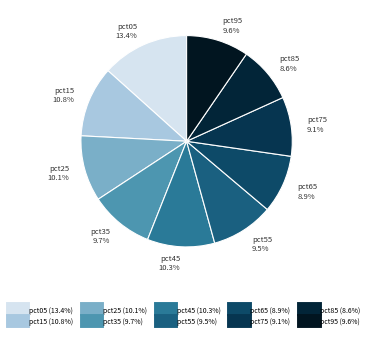

Does any single category account for the majority?

No